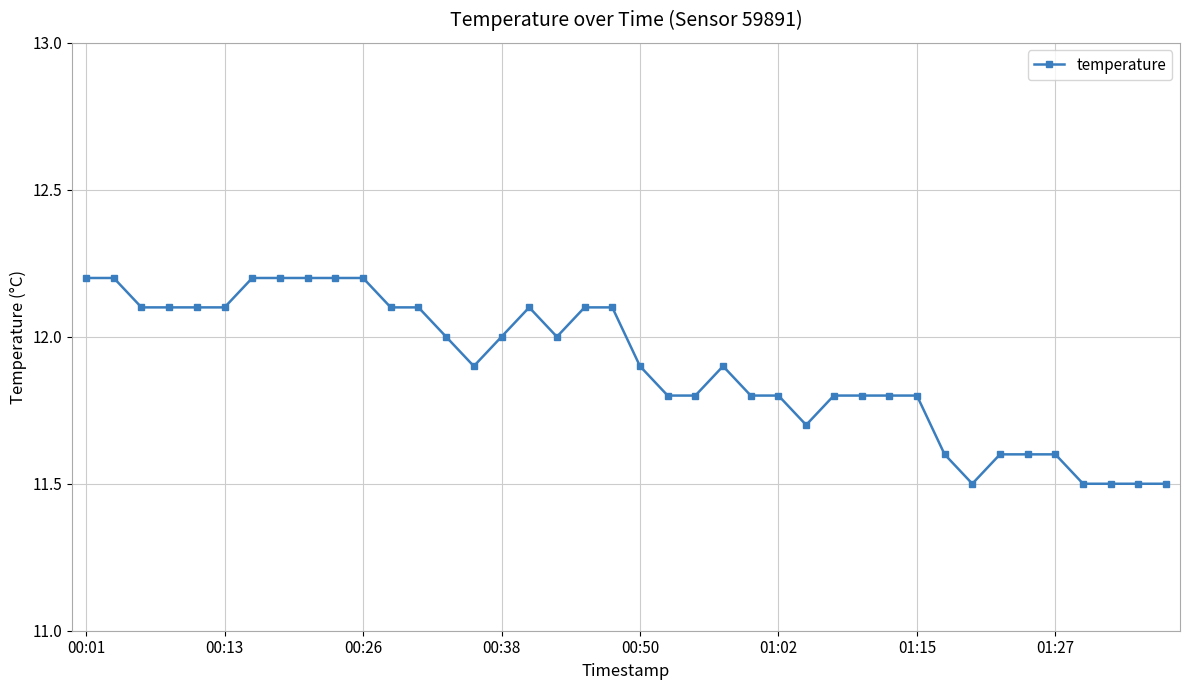

What is the difference between the maximum and second lowest values?

0.7